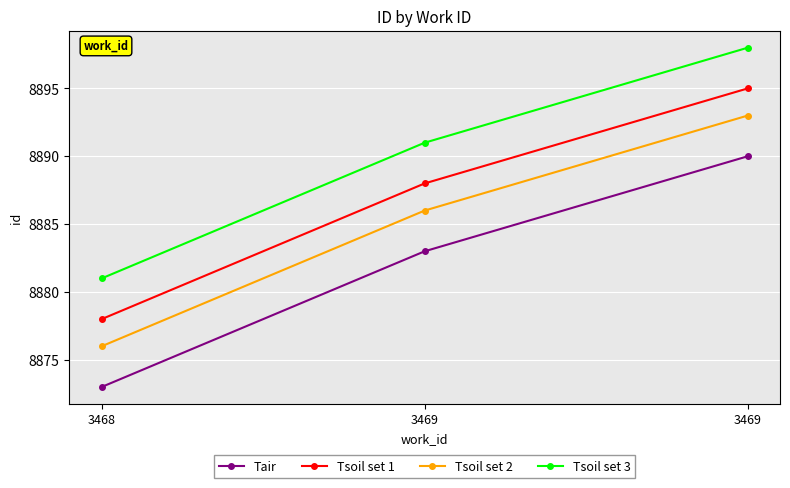

Reading right to left, list all the values displayed in this chart.

Tair: 3469=8890	3469=8883	3468=8873
Tsoil set 1: 3469=8895	3469=8888	3468=8878
Tsoil set 2: 3469=8893	3469=8886	3468=8876
Tsoil set 3: 3469=8898	3469=8891	3468=8881